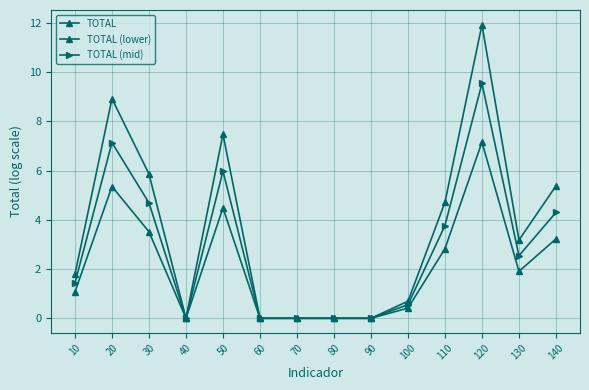

How many categories are shown in the chart?

14